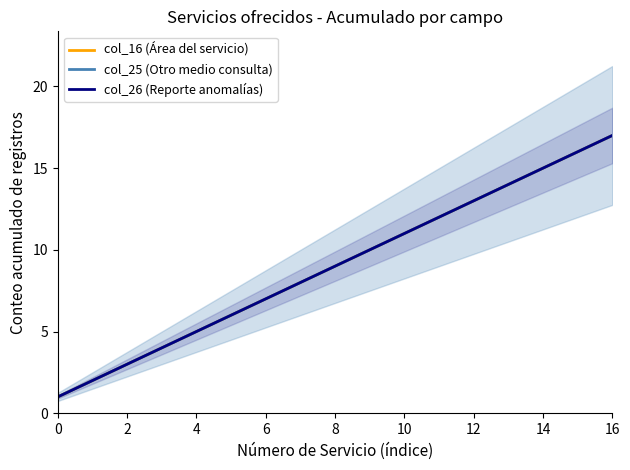

Which category has the highest value in the col_25 (Otro medio consulta) series?

16